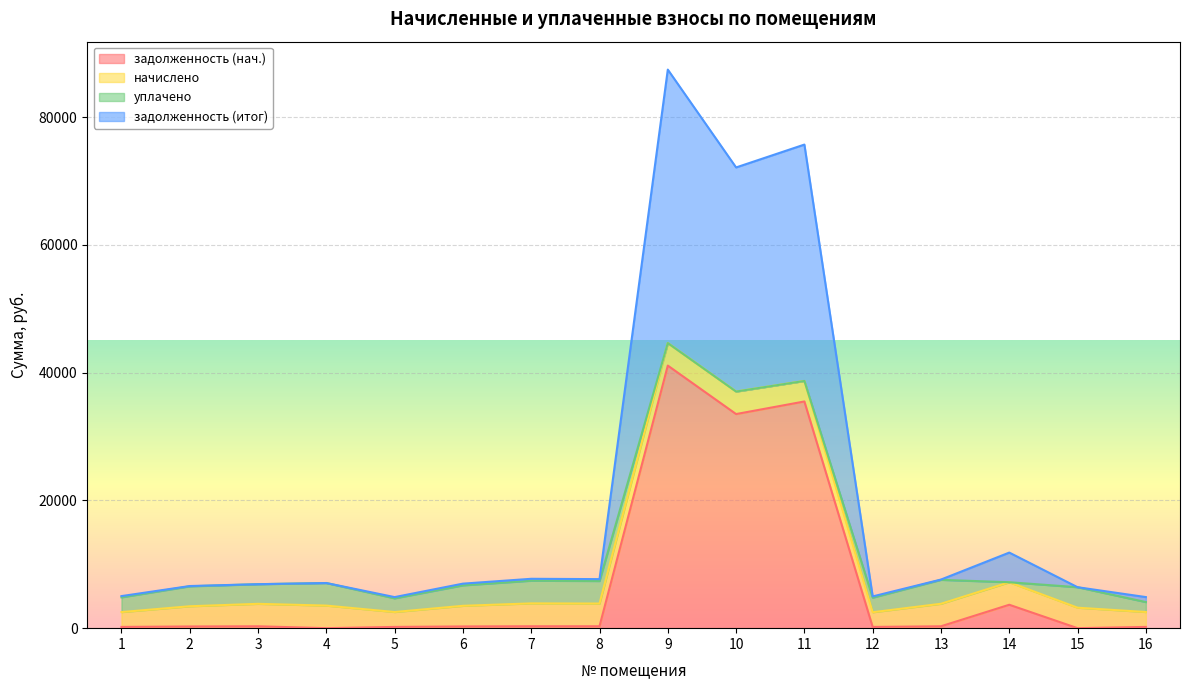

True or false: задолженность (итог) has a value of 49461.7 at 10.

False